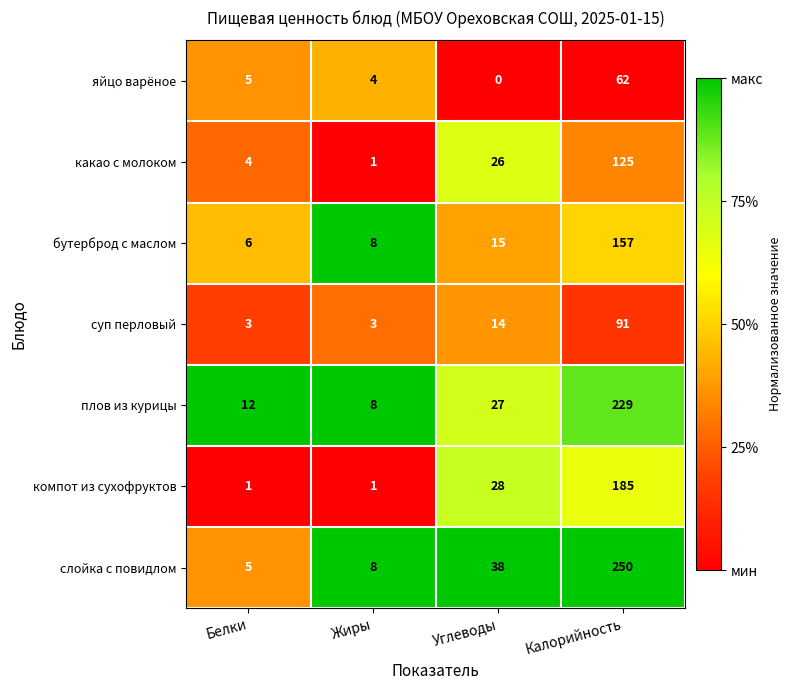

At which category does the chart reach its minimum across all series?

Углеводы